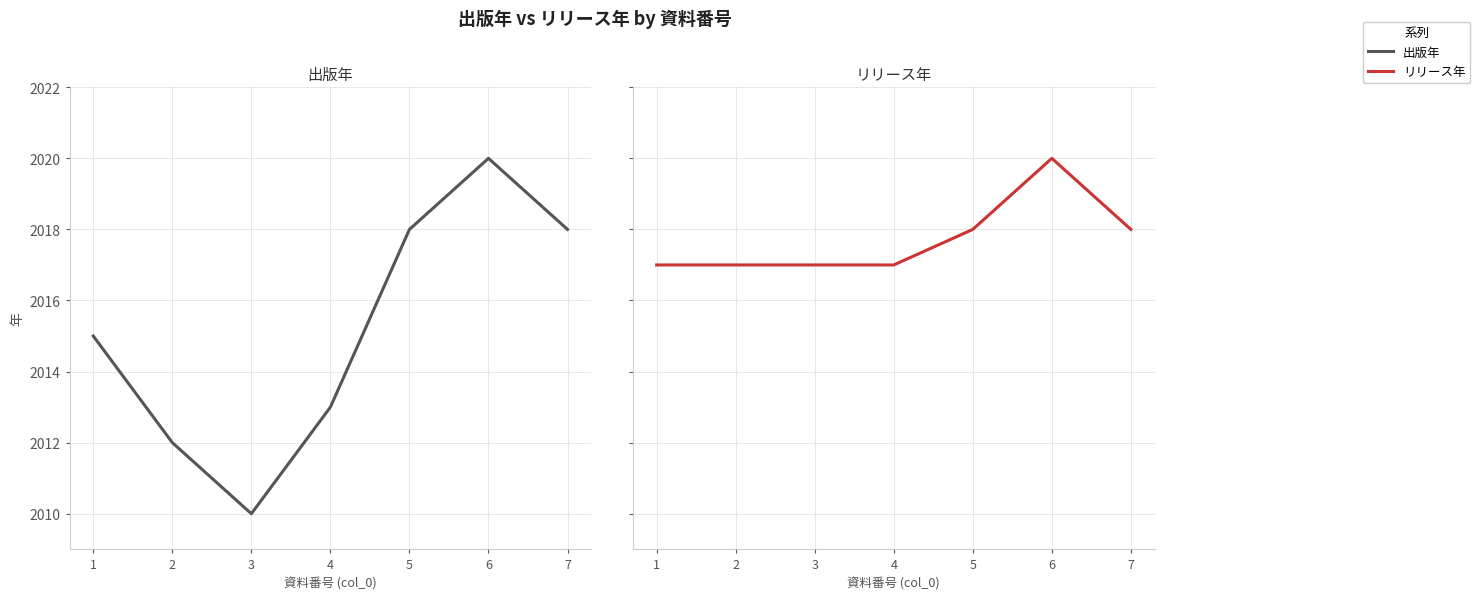

How many values in the リリース年 series exceed 2017?

3